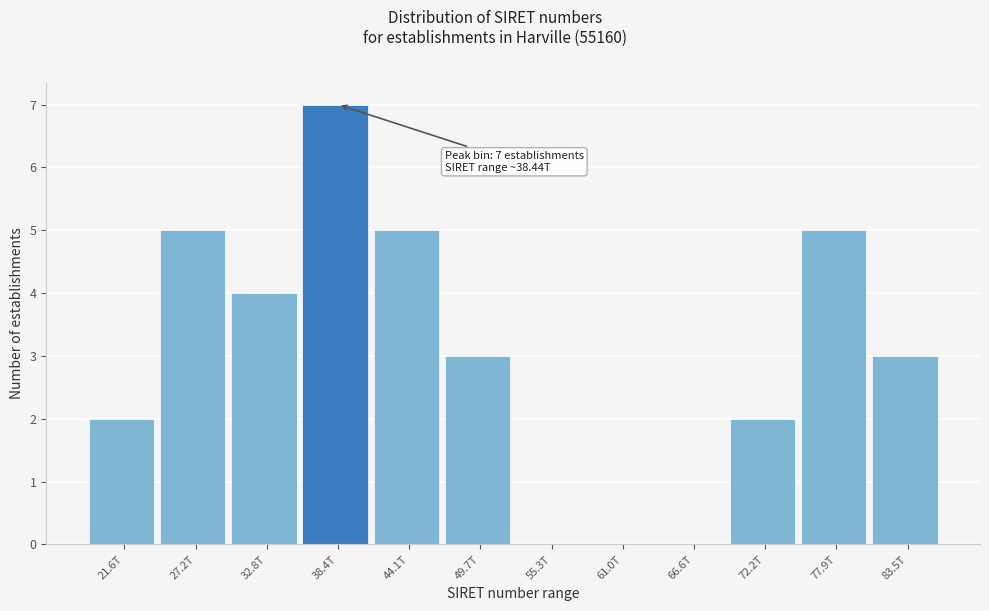

Reading left to right, what are all the values shown in this chart?

21.6T=2	27.2T=5	32.8T=4	38.4T=7	44.1T=5	49.7T=3	55.3T=0	61.0T=0	66.6T=0	72.2T=2	77.9T=5	83.5T=3